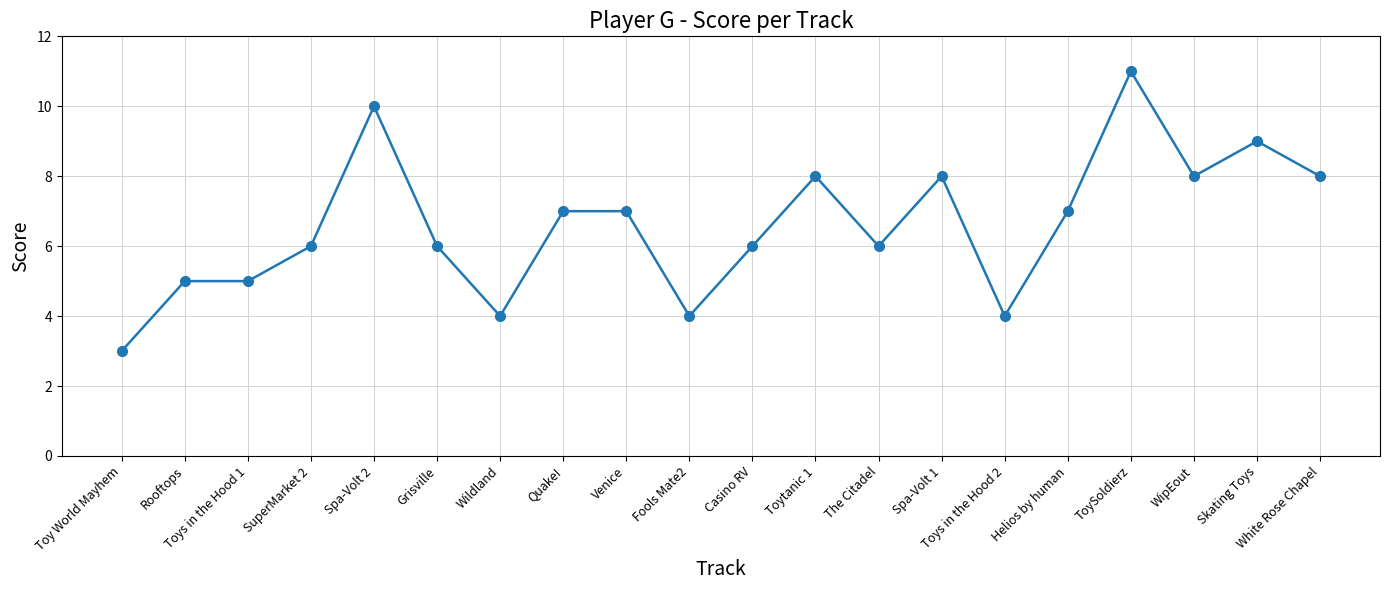

True or false: the data has more than 2 interior local peaks.

True